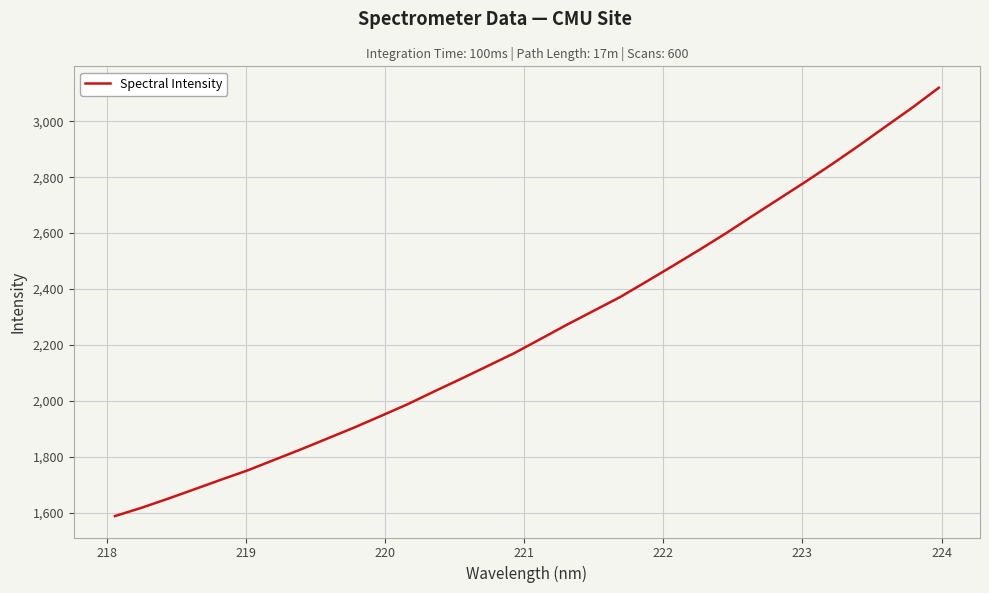

What is the greatest value displayed?

3120.1